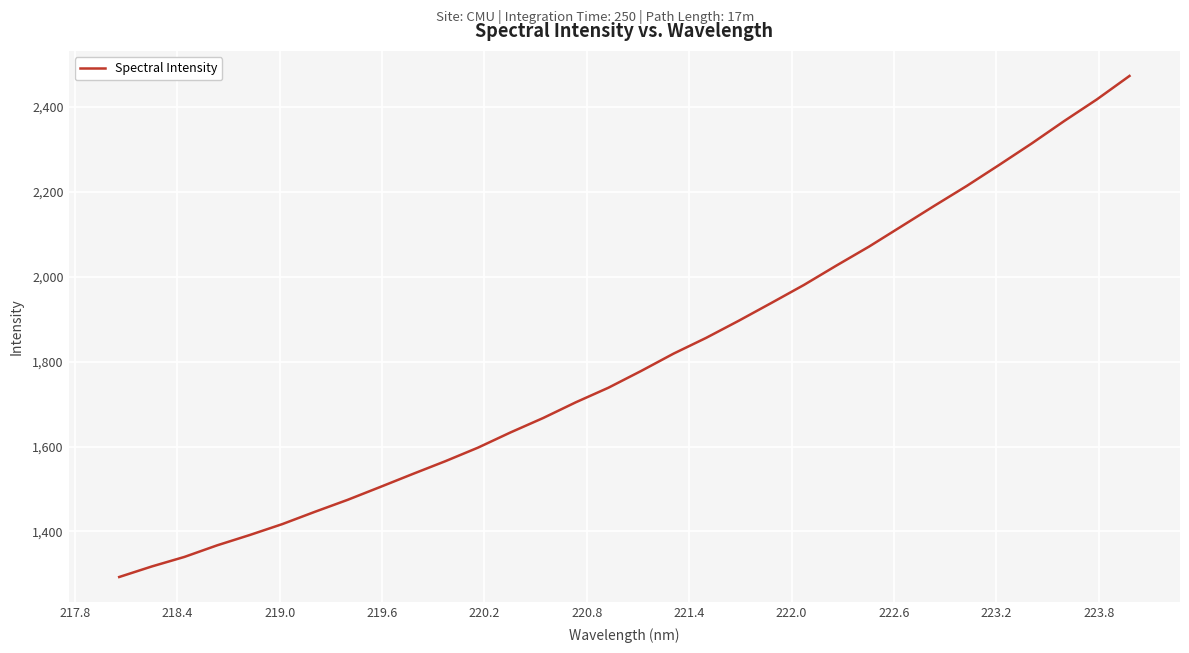

What is the maximum value shown in the chart?

2472.3